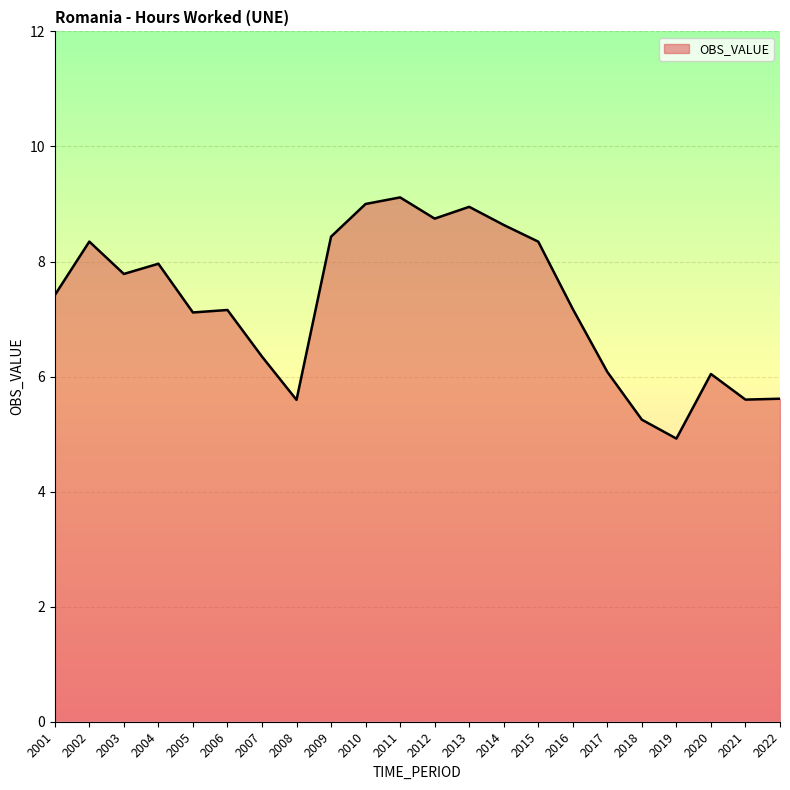

True or false: the data shows 14.7 at 2015.

False